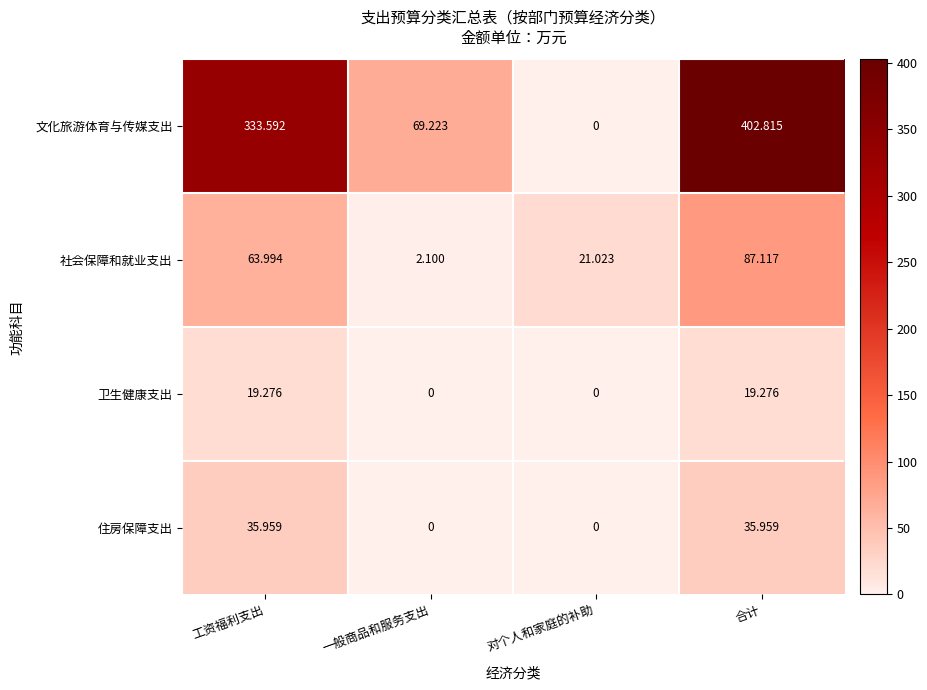

How many distinct data groups are displayed?

4